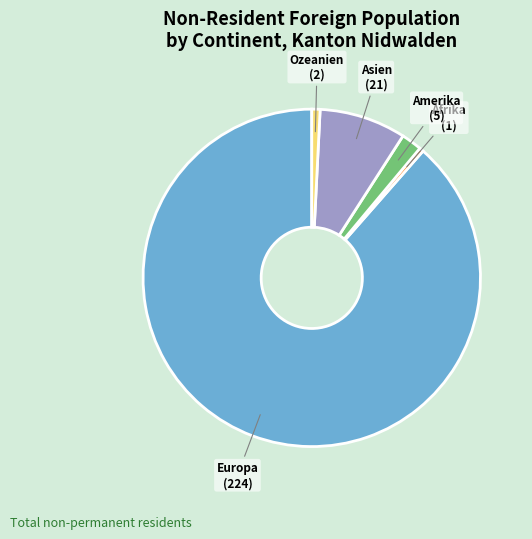

Rank the categories by value from lowest to highest.

Afrika, Ozeanien, Amerika, Asien, Europa